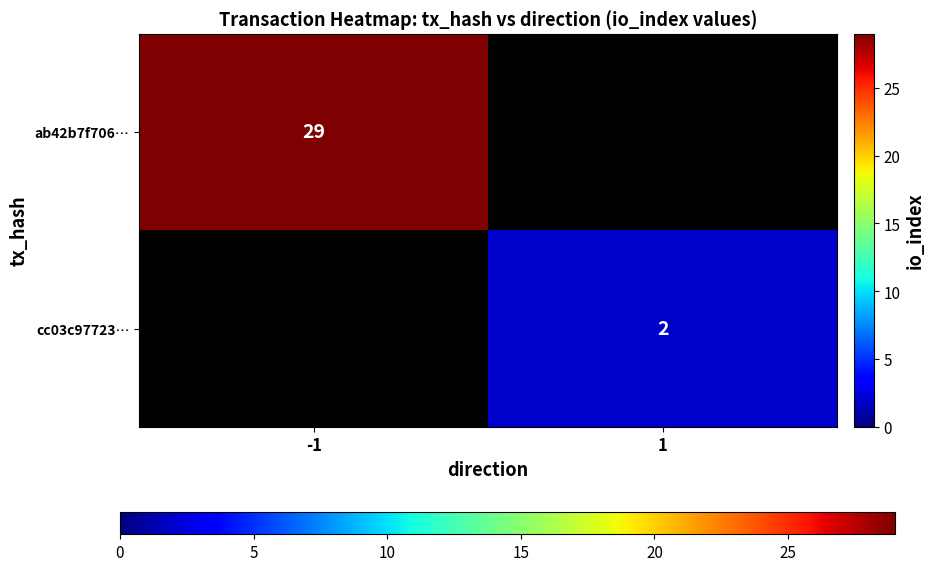

The value of cc03c97723… at 1 is 2. True or false?

True